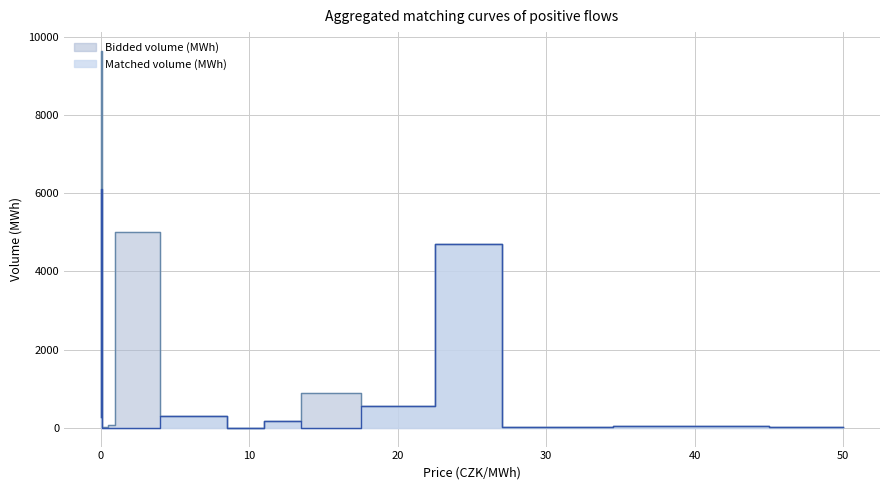

How many lines are shown in the chart?

2